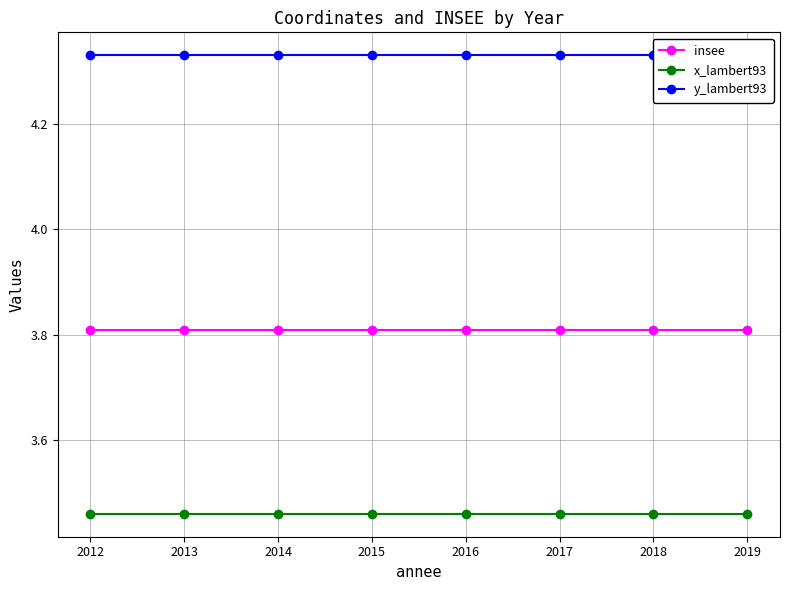

True or false: insee and x_lambert93 intersect in this chart.

False